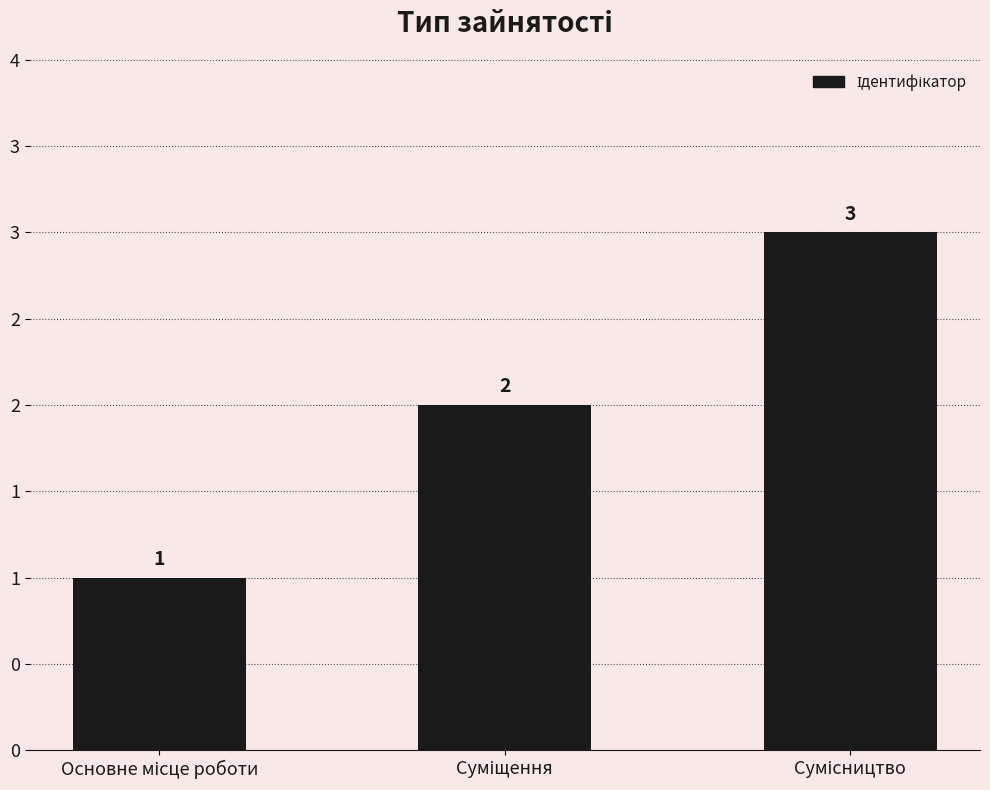

At which label is the value closest to 2?

Суміщення